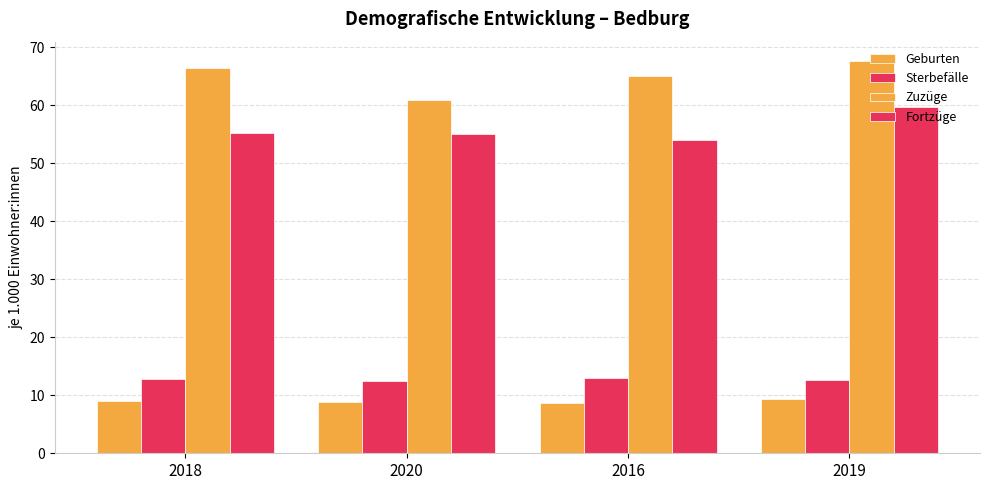

Reading right to left, what are all the values shown in this chart?

Geburten: 9.3	8.6	8.9	9.1
Sterbefälle: 12.6	12.9	12.5	12.8
Zuzüge: 67.6	65.0	60.9	66.5
Fortzüge: 59.7	54.0	55.0	55.3